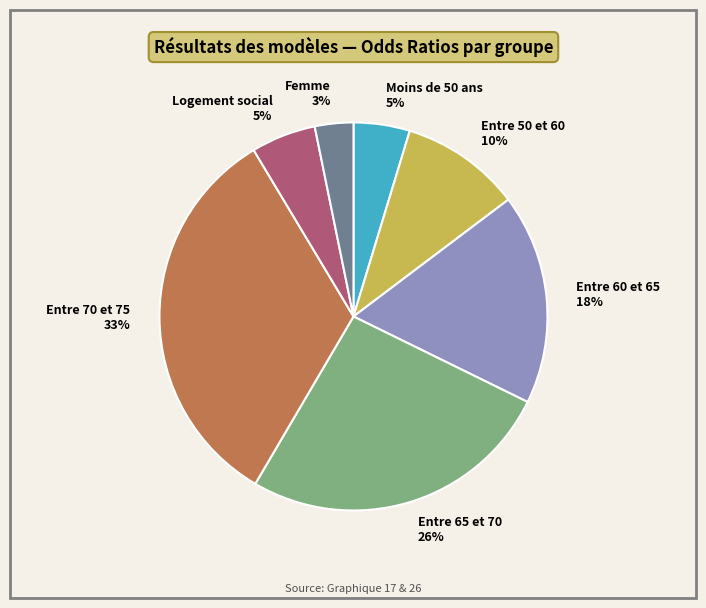

Is the sum of Entre 65 et 70 and Femme greater than half?

No